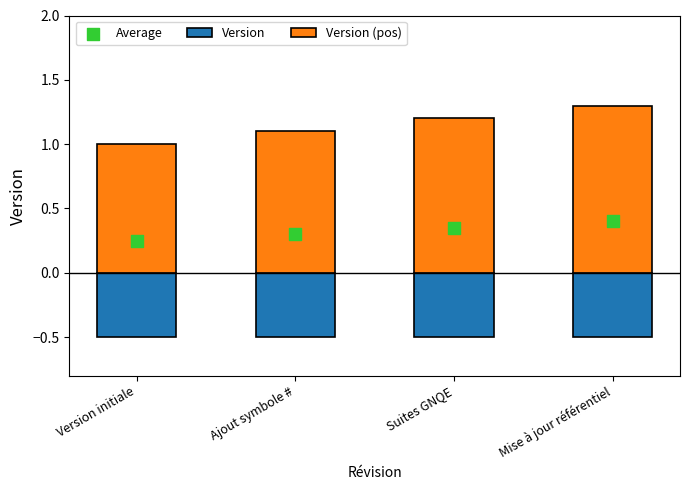

Is the value of Version at Mise à jour référentiel greater than the value of Version (pos) at Suites GNQE?

No